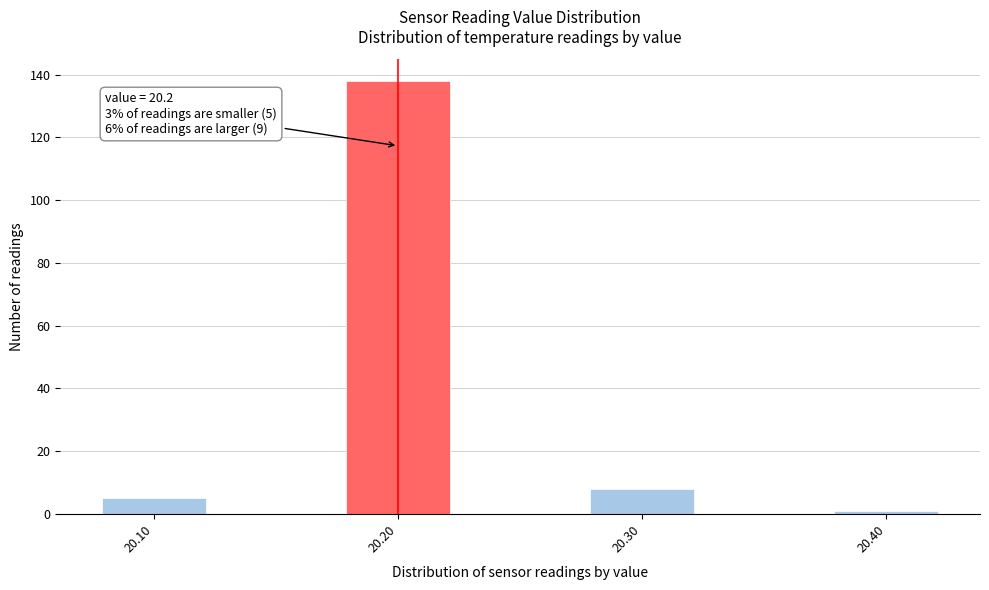

Reading left to right, list all the values displayed in this chart.

5	138	8	1